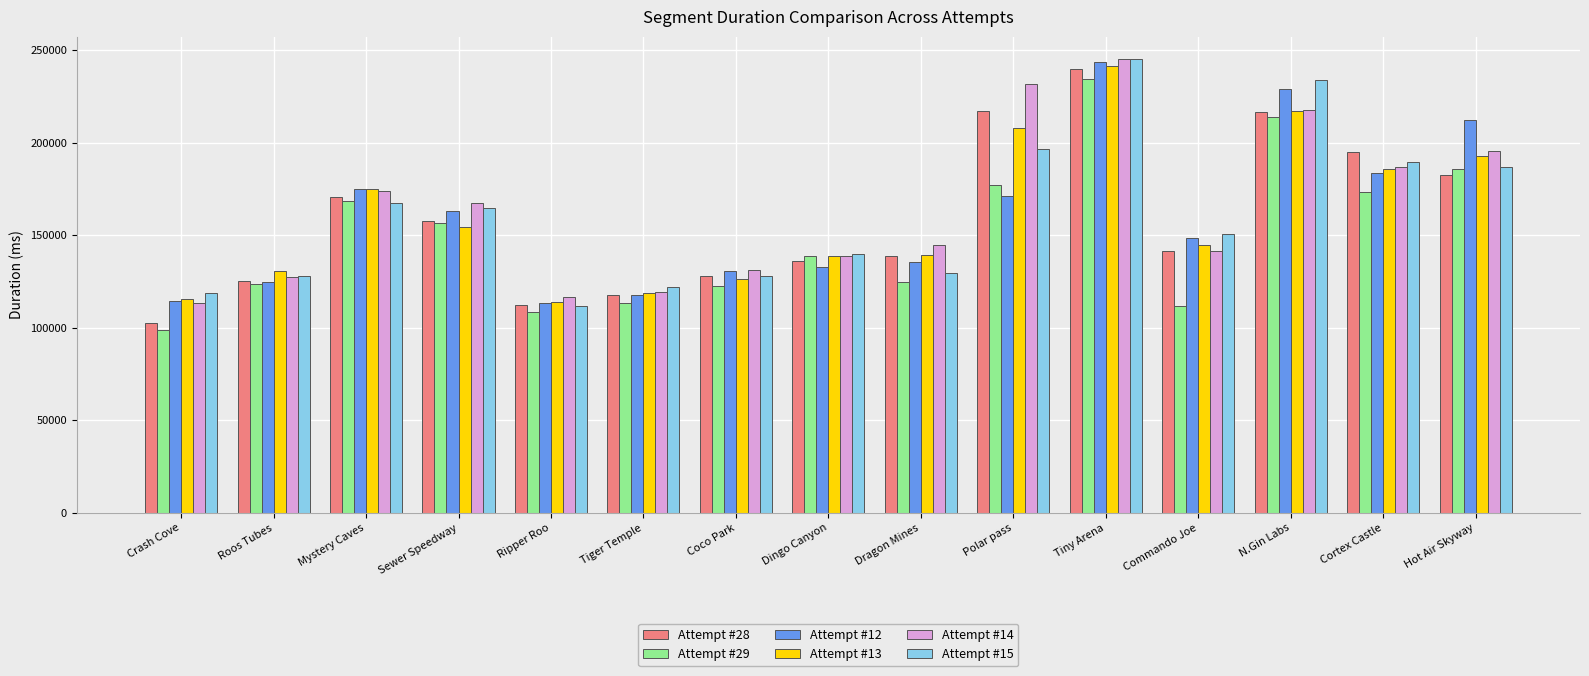

What is the total value across all series at Tiger Temple?

709258